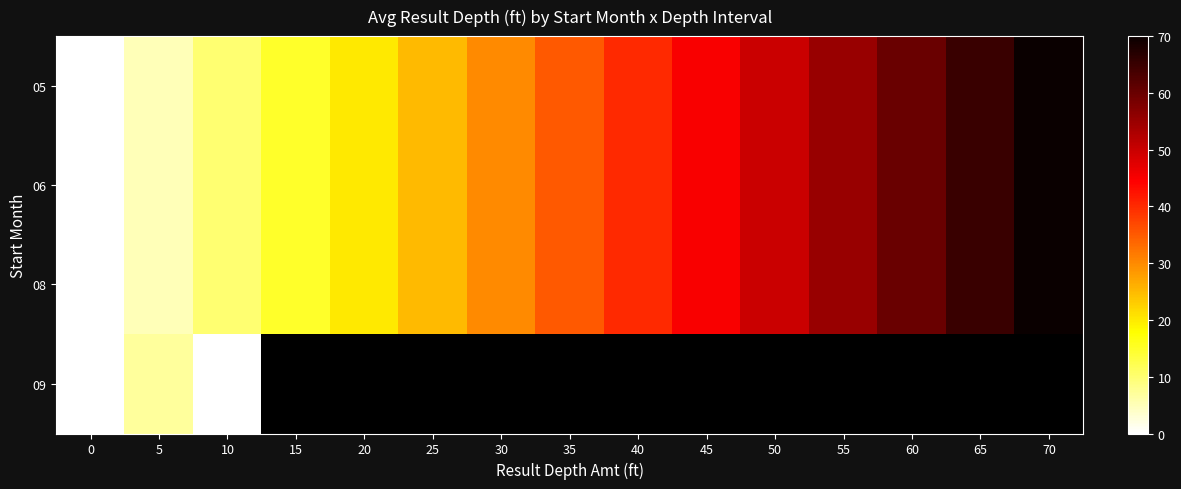

What is the difference between the second highest and minimum values in the 06 series?

65.0